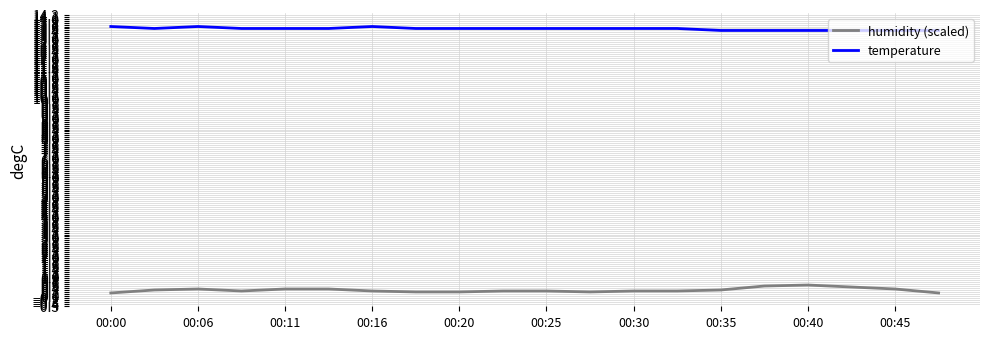

True or false: humidity (scaled) and temperature cross at least once.

False